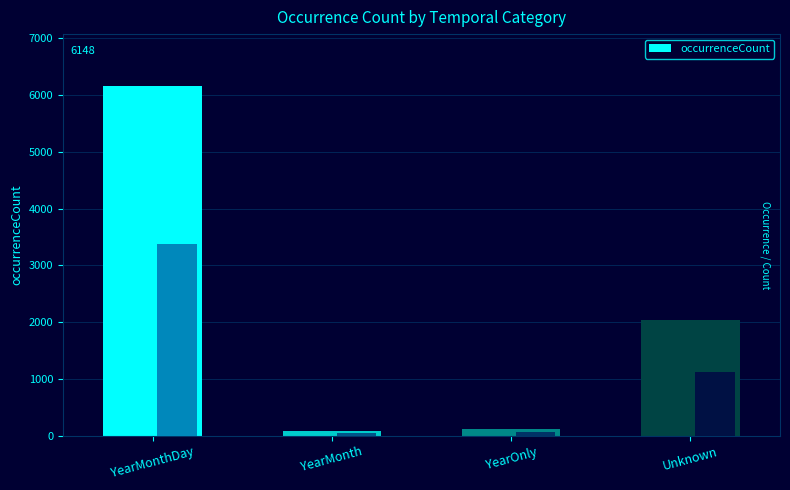

At which label does the data first exceed 2033?

YearMonthDay